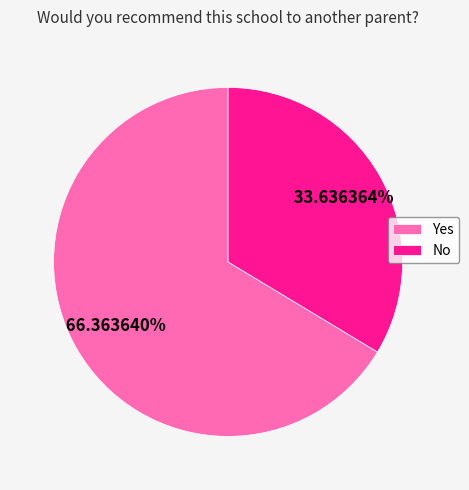

To the nearest percent, what is the combined percentage of No and Yes?

100%